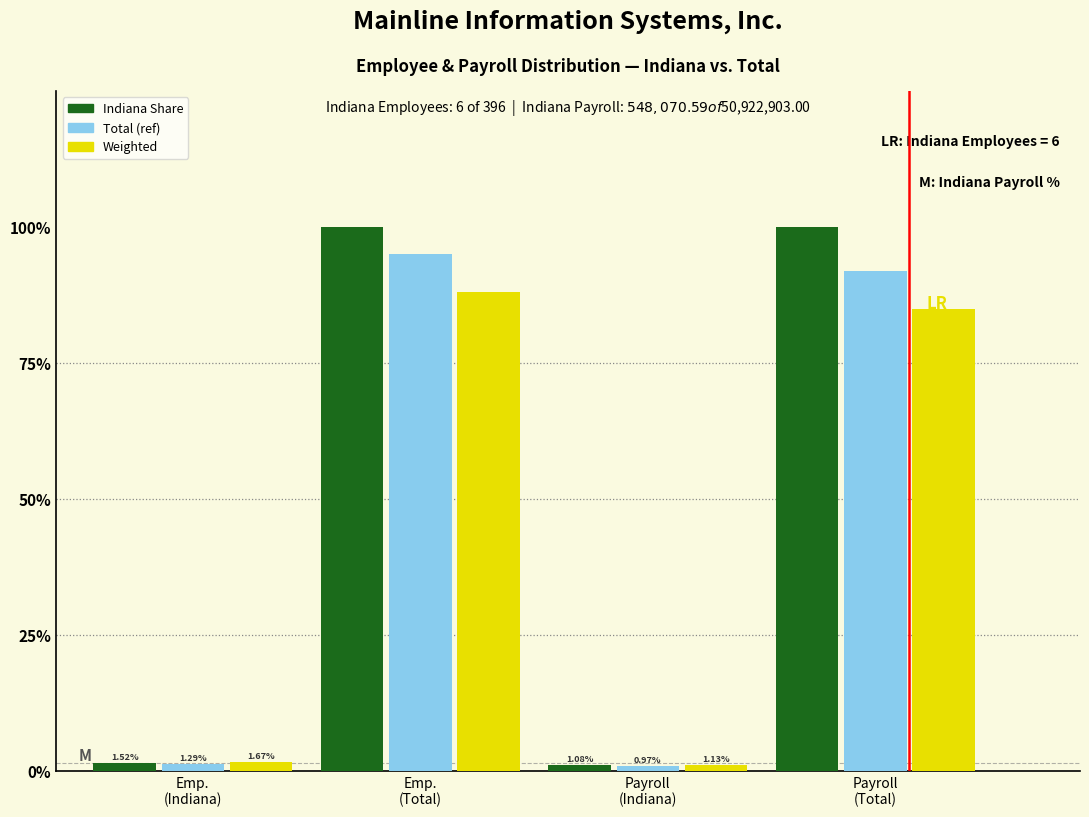

List the series in order of their peak value, highest first.

Indiana Share, Total (ref), Weighted